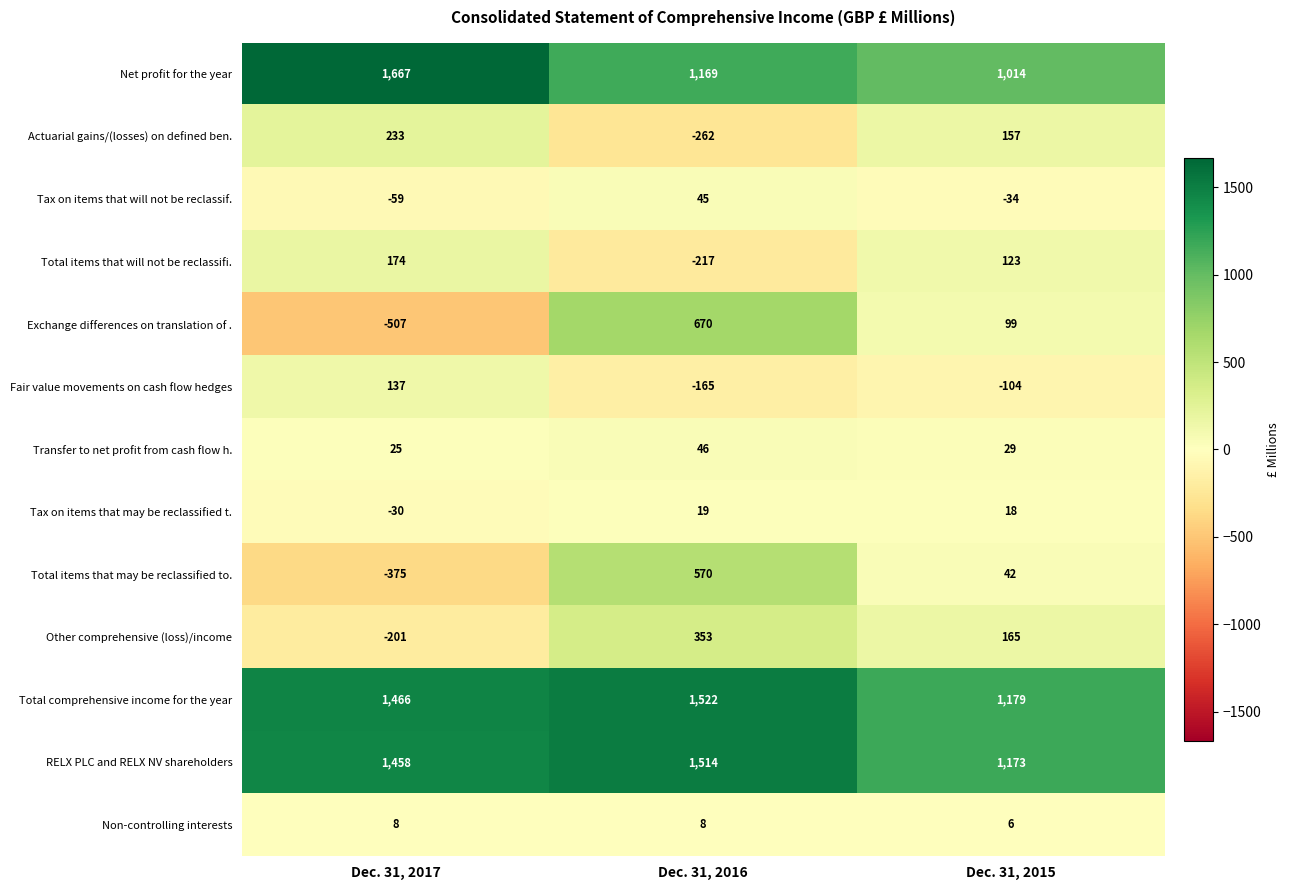

What is the highest value of the Transfer to net profit from cash flow h. series?

46